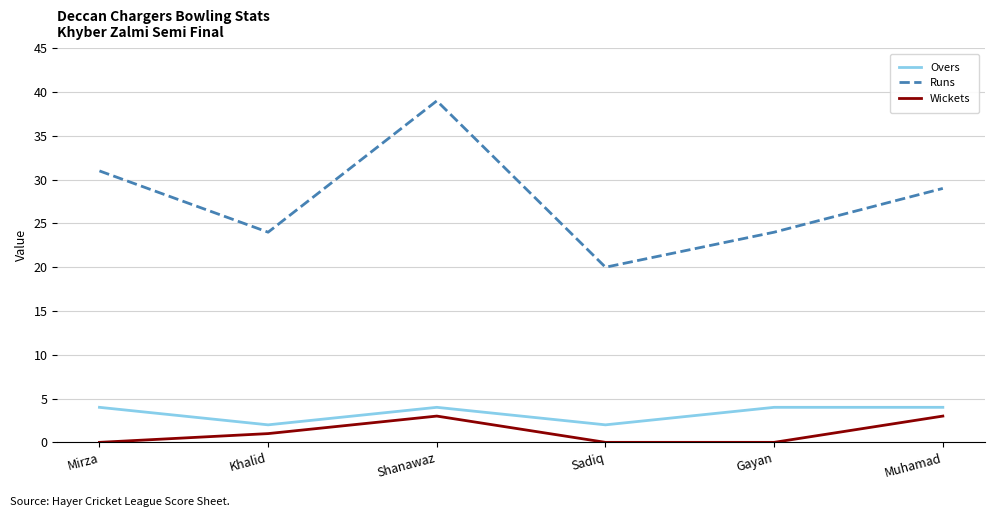

What is the spread (max minus min) of values at Muhamad?

26